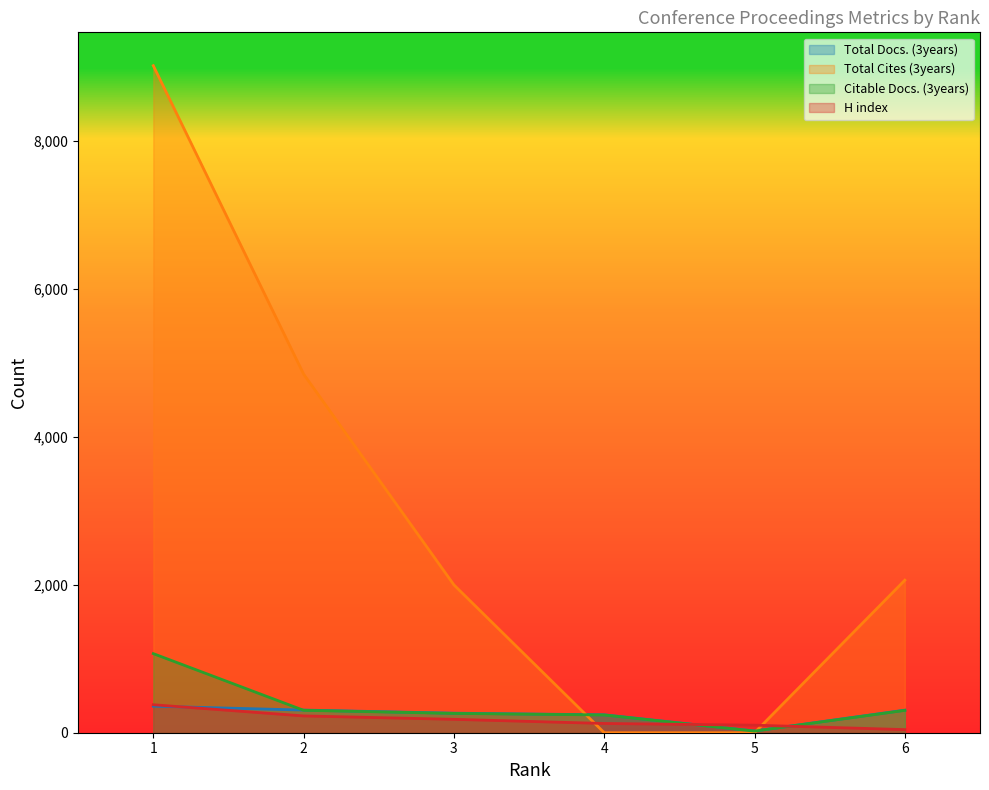

List the labels in order of H index value, smallest first.

6, 5, 4, 3, 2, 1